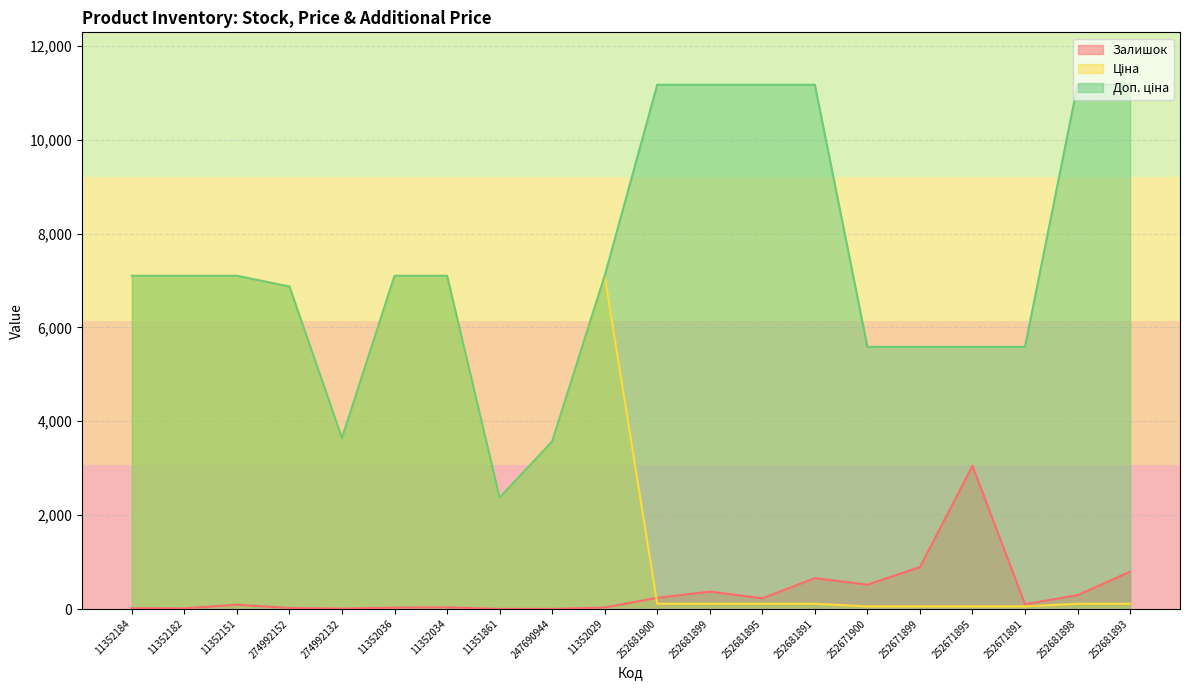

At which category is the sum across all series the highest?

11352151